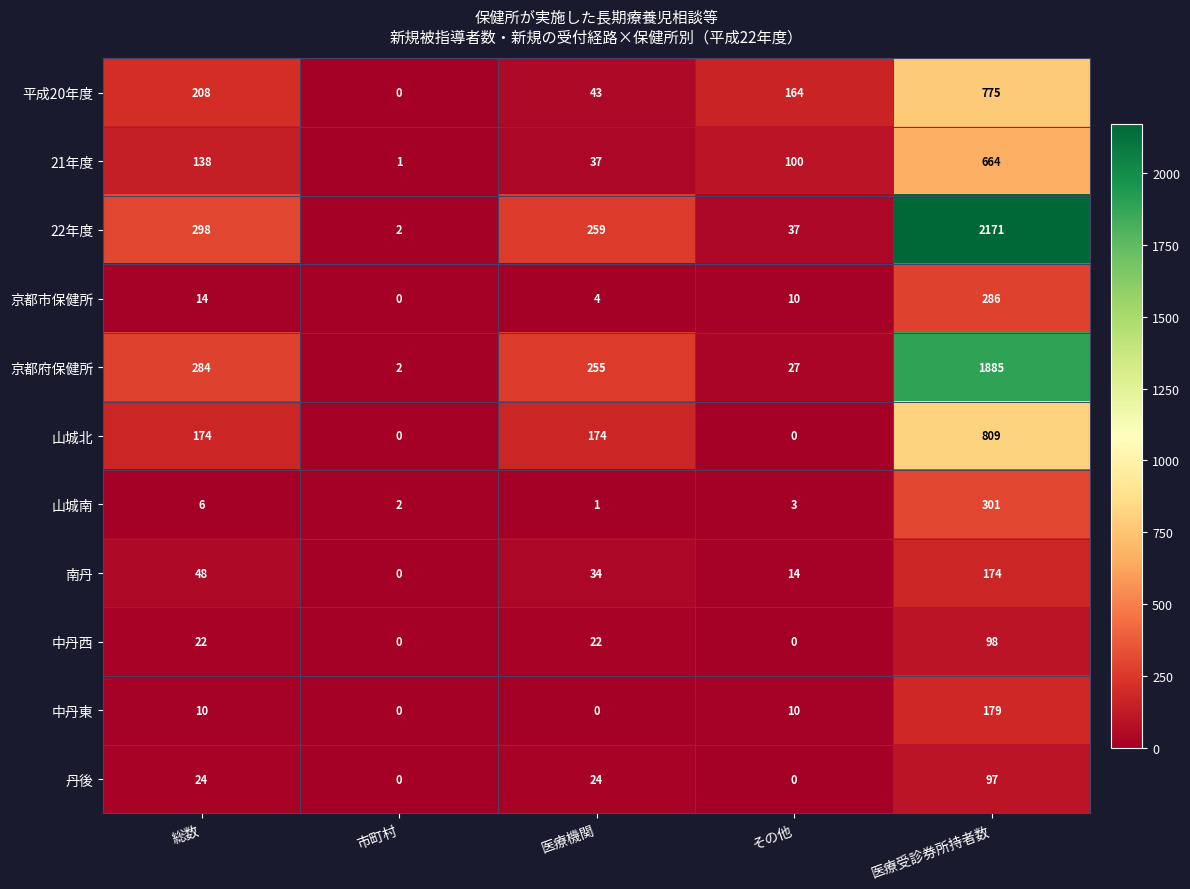

Which series has the largest total across all categories?

22年度